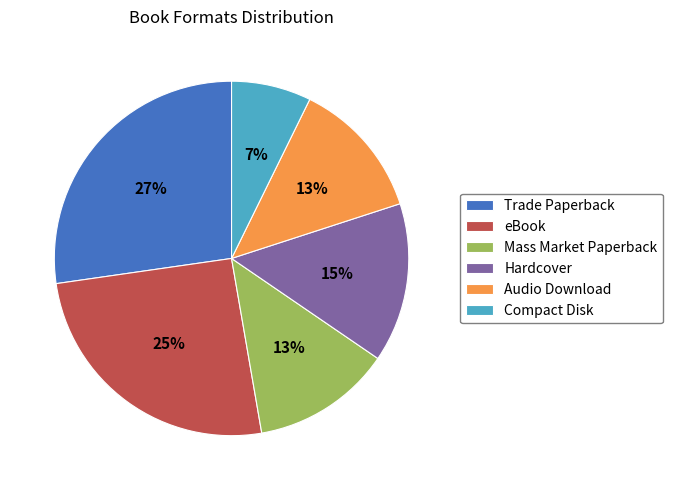

Does eBook account for over 50% of the chart?

No